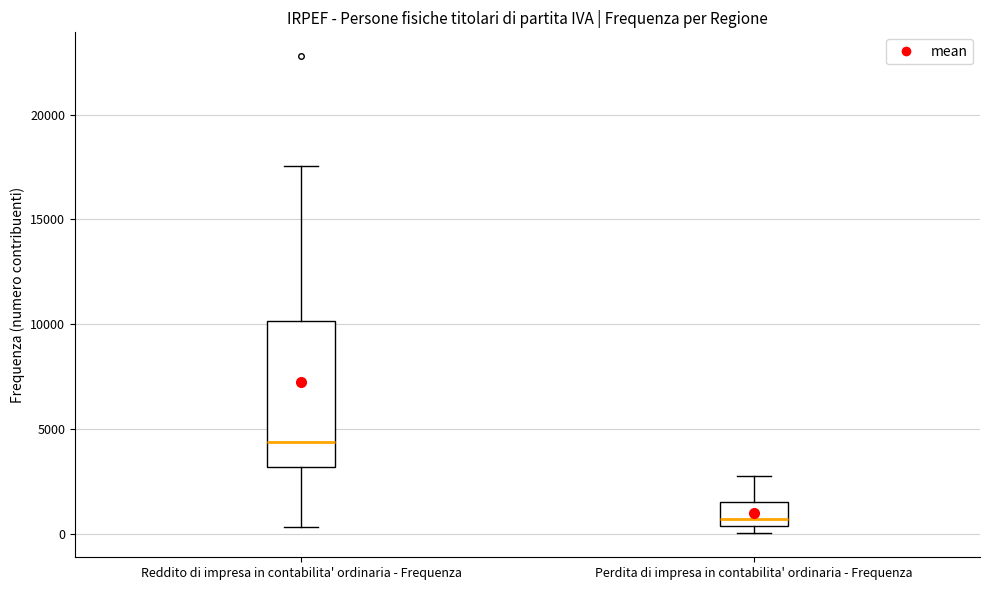

Reading left to right, transcribe this box plot: for each box, give where its median line is, the range the box spans, and where its two whiskers end, as read against the y-axis. The values are not printed on the chart, so give them approximately, as read against the axis.

Reddito di impresa in contabilita' ordinaria - Frequenza: median 4500, box 3000 to 10000, whiskers 500 to 17500
Perdita di impresa in contabilita' ordinaria - Frequenza: median 500 (just above the box's lower edge), box 500 to 1500, whiskers 0 to 3000